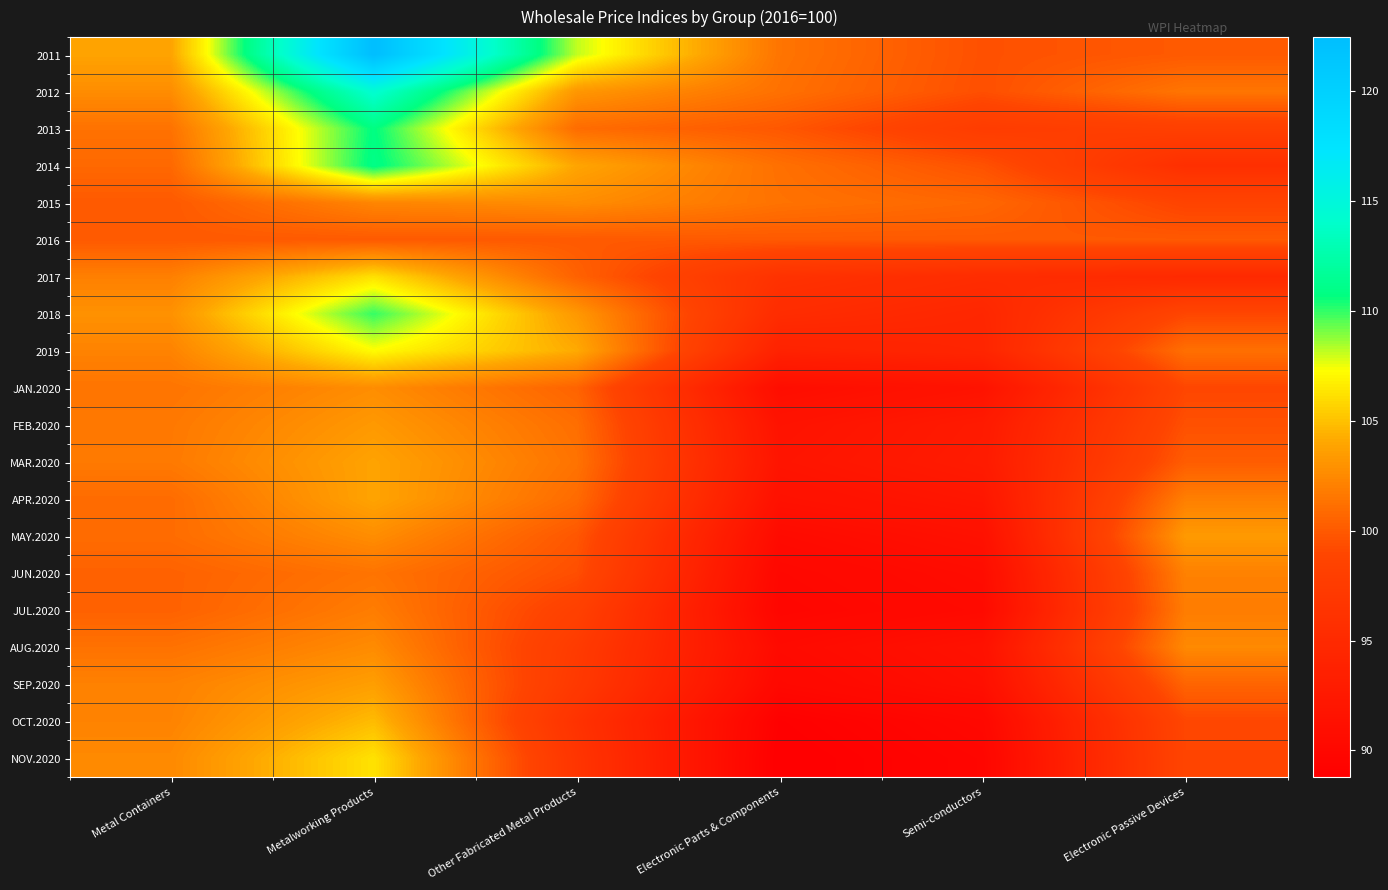

Which category has the highest value across all series?

Metalworking Products